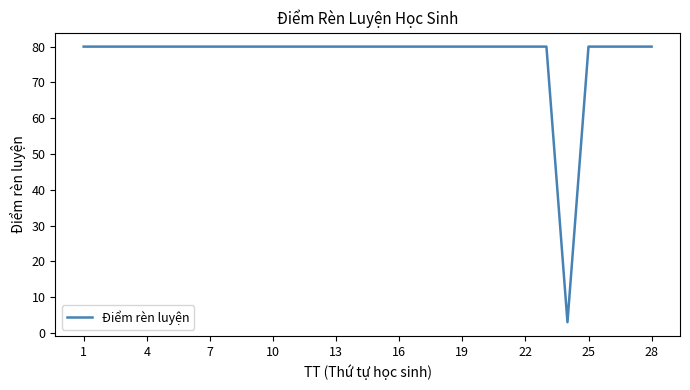

What is the maximum value shown in the chart?

80